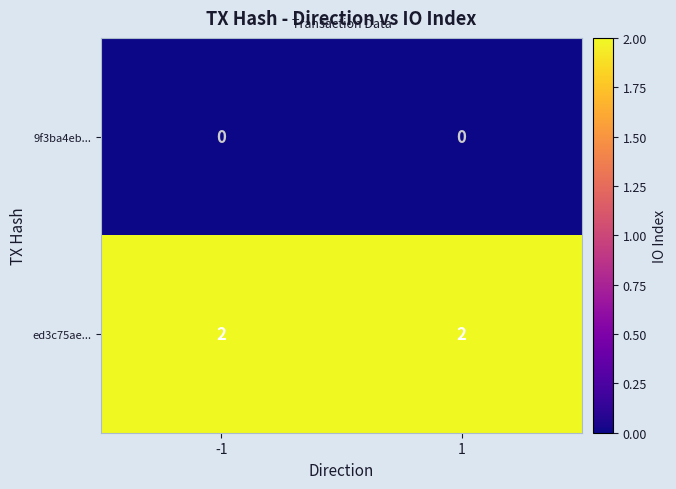

Is the value of ed3c75ae... at 1 greater than the value of 9f3ba4eb... at -1?

Yes